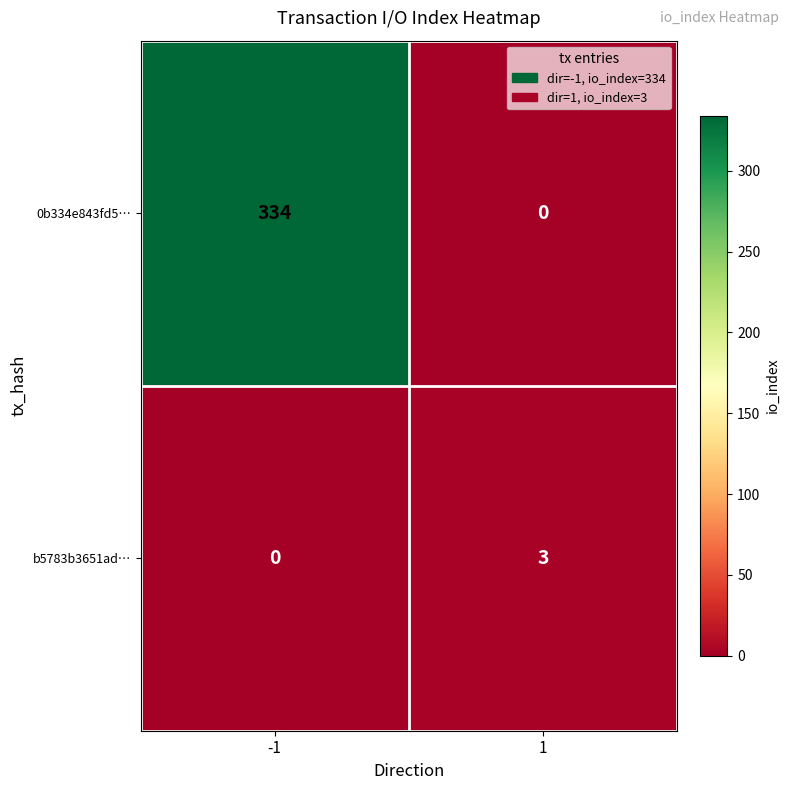

Count the number of categories in the chart.

2